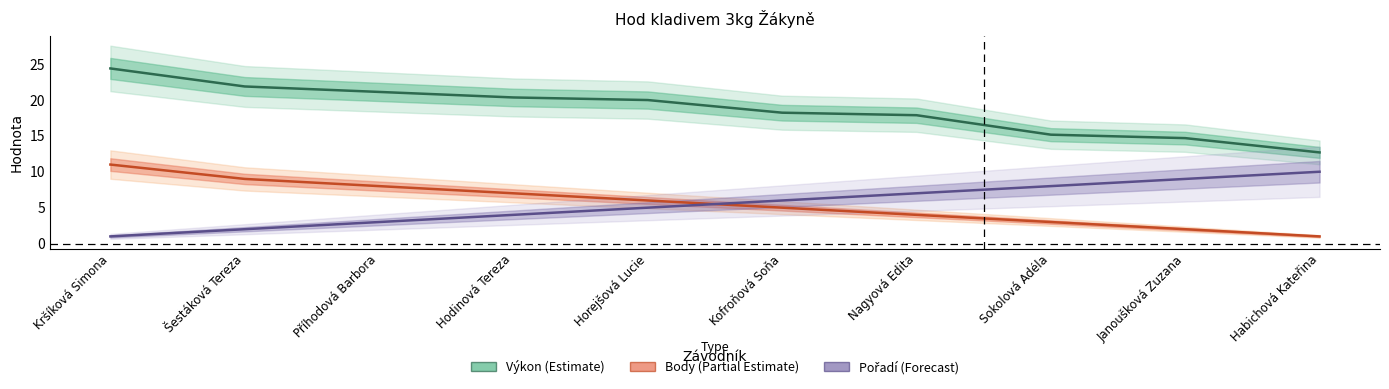

Is this an area chart (filled region under the line)?

No